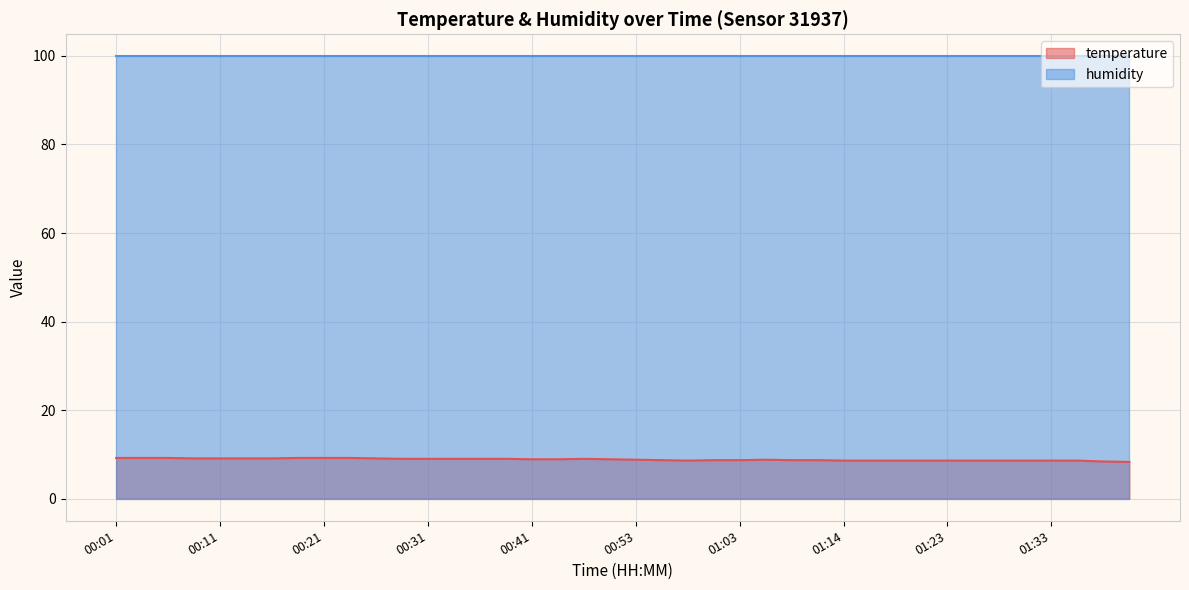

Which label corresponds to the largest value in the chart?

00:01